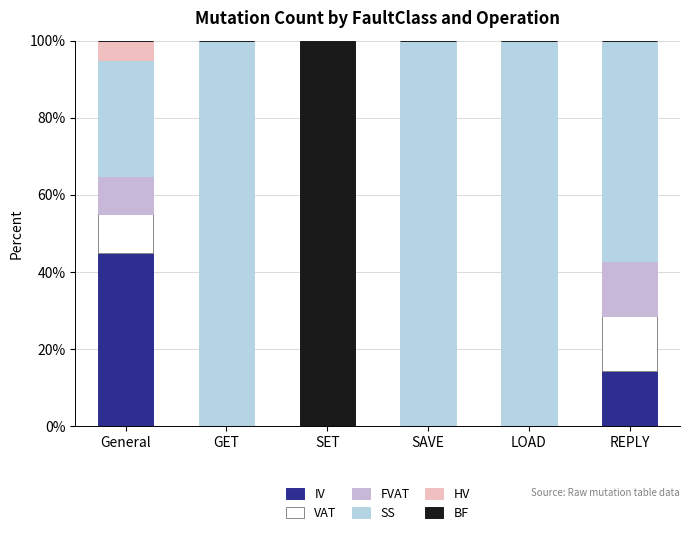

How many series are shown in this chart?

6